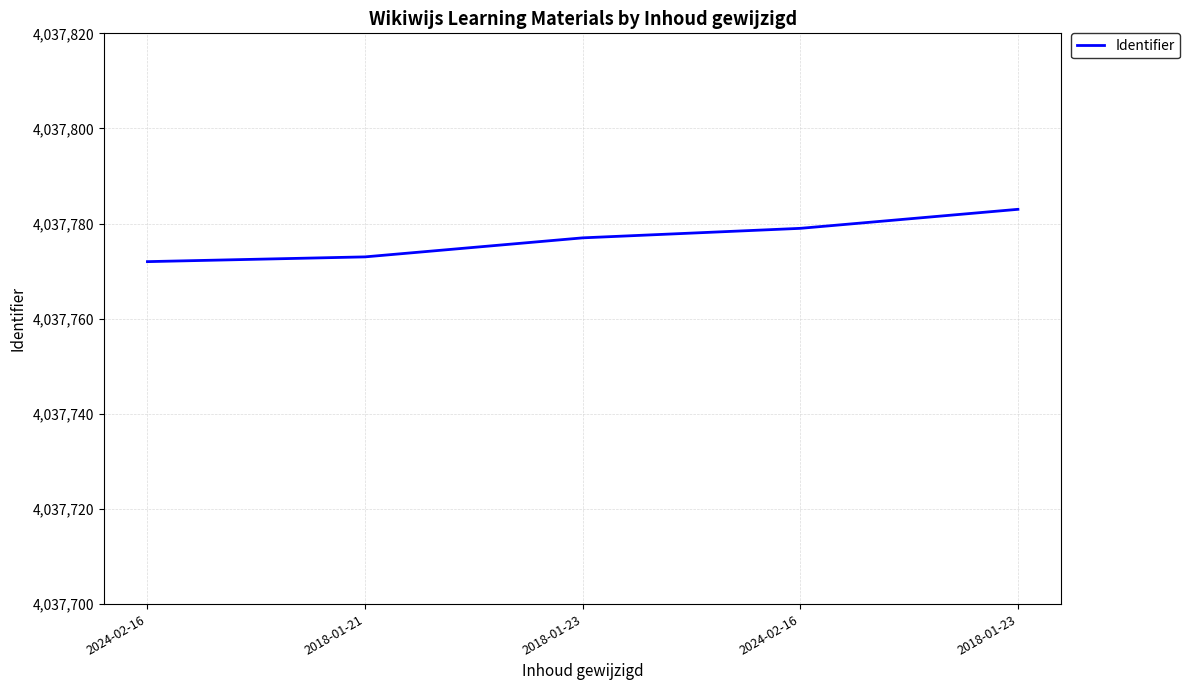

Reading left to right, list all the values displayed in this chart.

2024-02-16=4037772	2018-01-21=4037773	2018-01-23=4037777	2024-02-16=4037779	2018-01-23=4037783